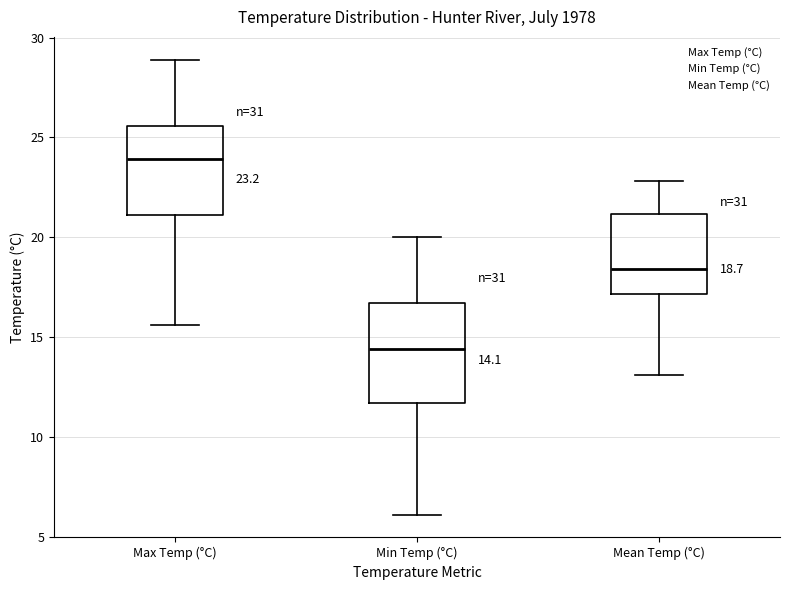

Comparing the boxes themselves (not the whiskers), which one is the tallest?

Min Temp (°C)